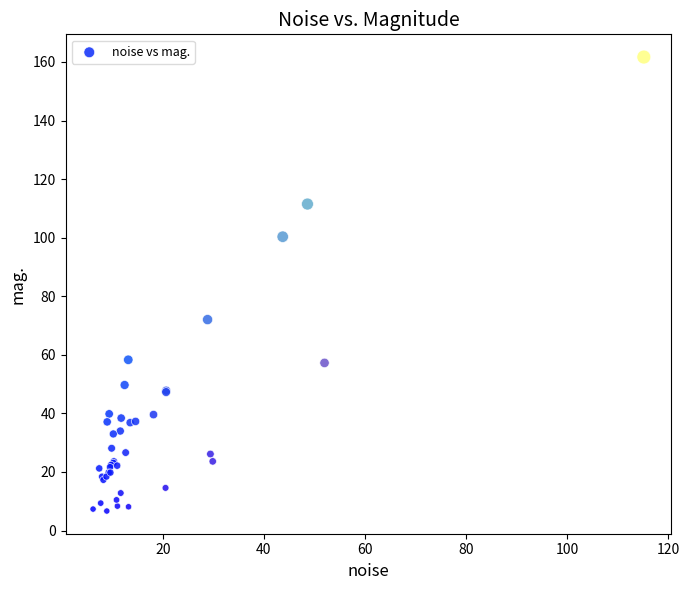

What Y value in the scatter plot is closest to 84?

72.0